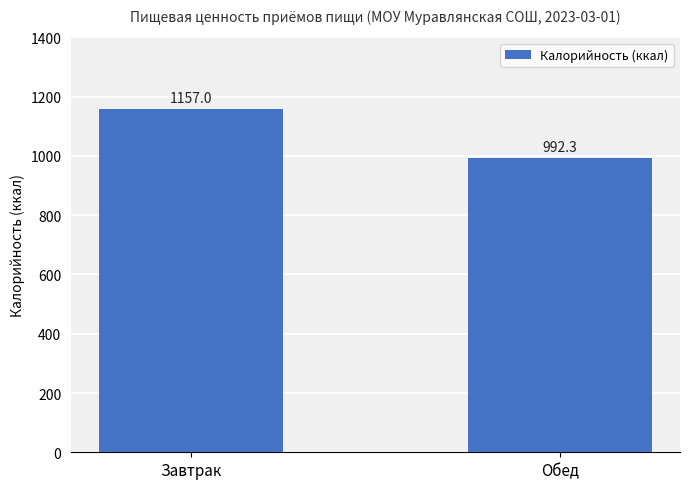

List the labels in order of value, largest first.

Завтрак, Обед